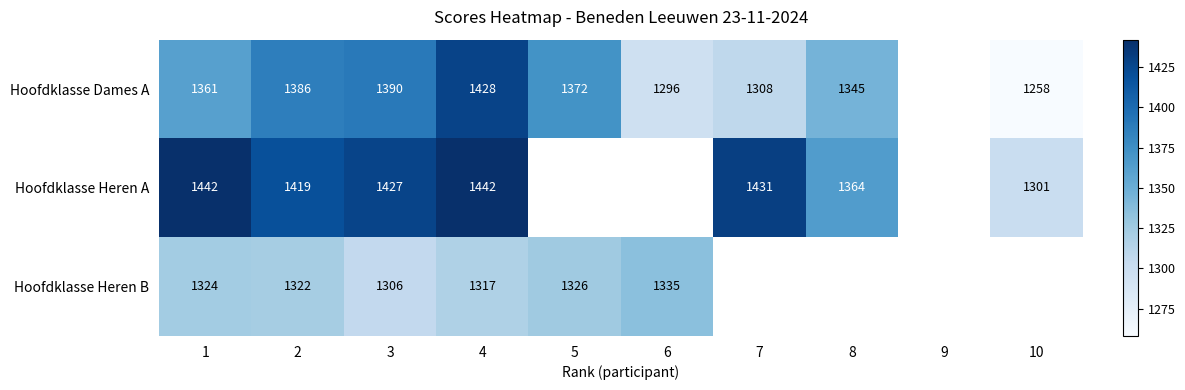

Between 2 and 4, which series saw the biggest shift?

Hoofdklasse Dames A